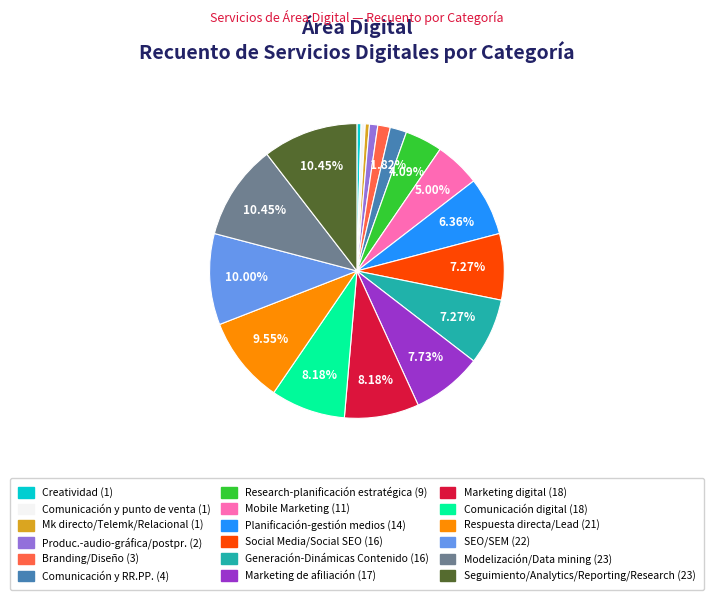

Does any single category account for the majority?

No